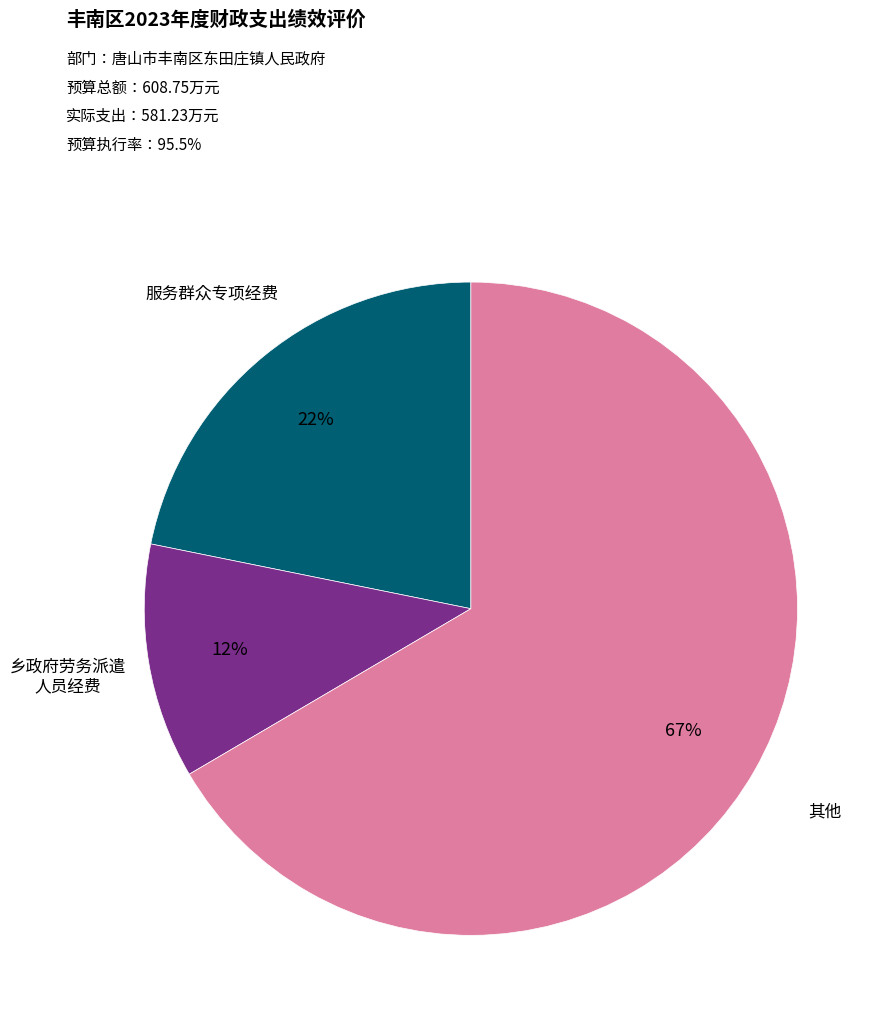

To the nearest percent, what is the average slice percentage?

33%